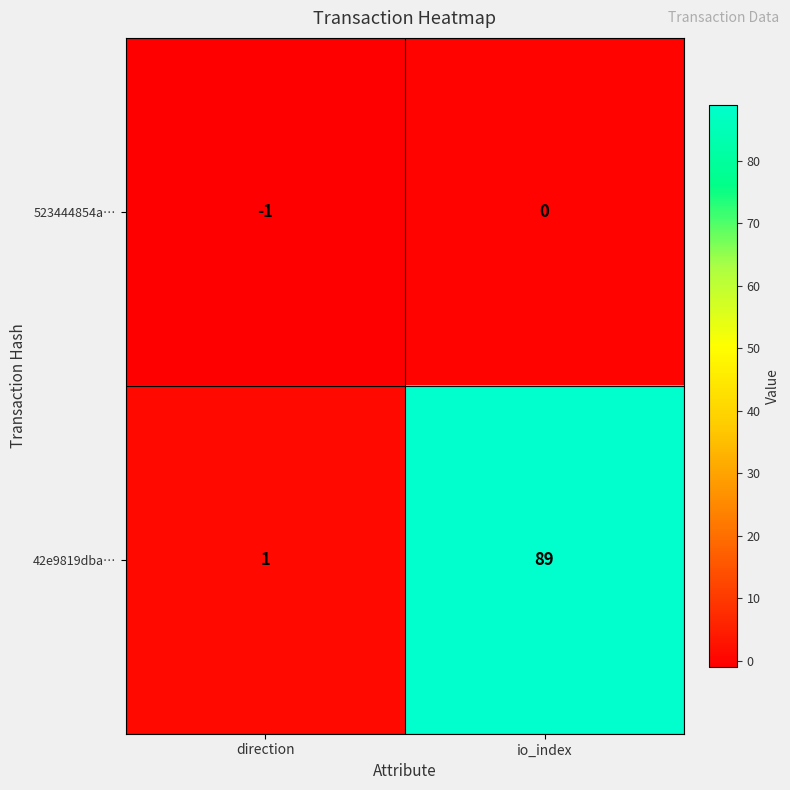

Reading right to left, extract all data points from this chart.

523444854a…: 0	-1
42e9819dba…: 89	1